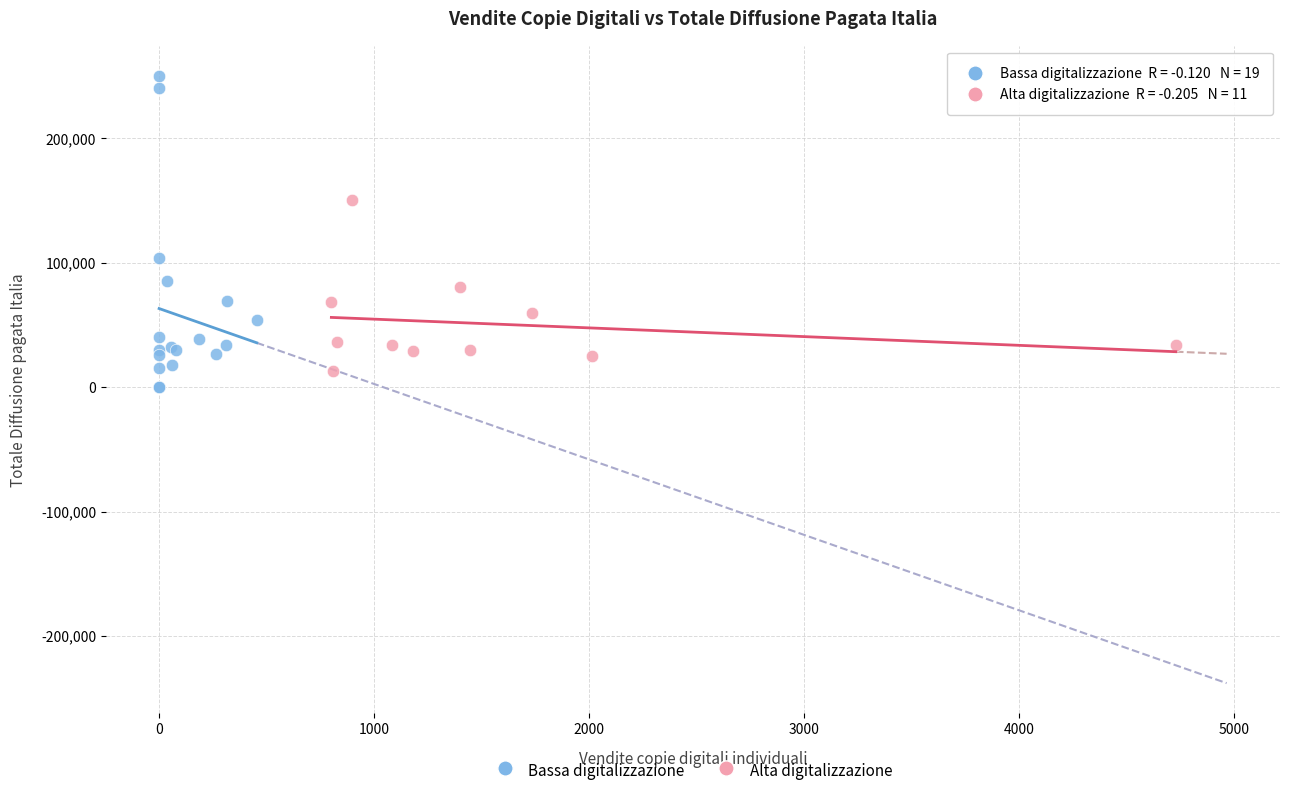

Which series reaches the maximum Y coordinate?

Bassa digitalizzazione